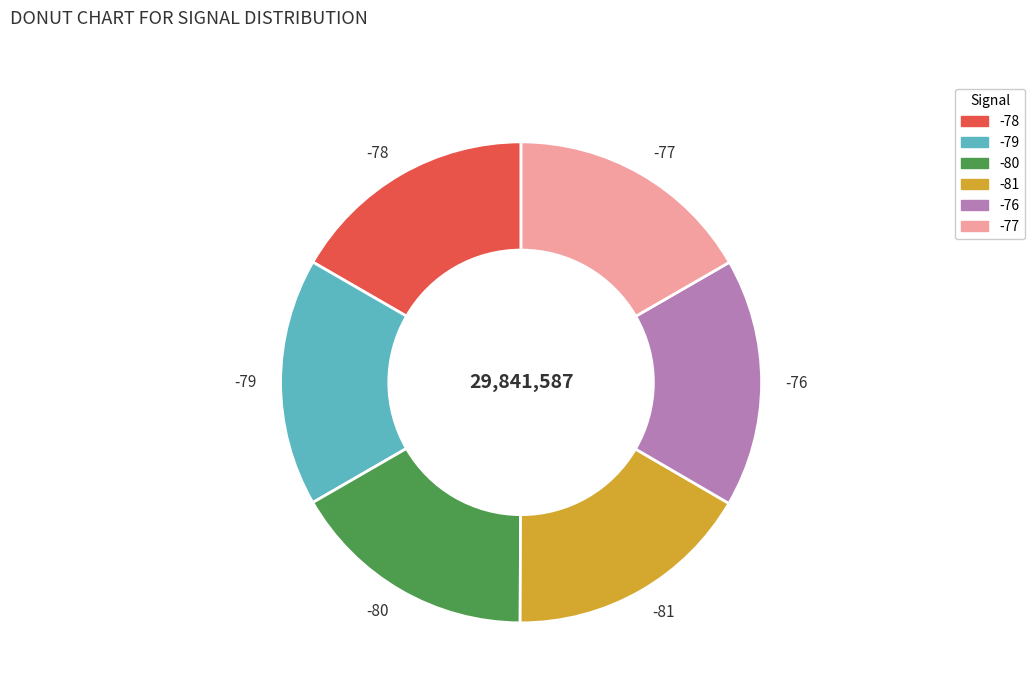

Is the sum of -78 and -77 greater than half?

No